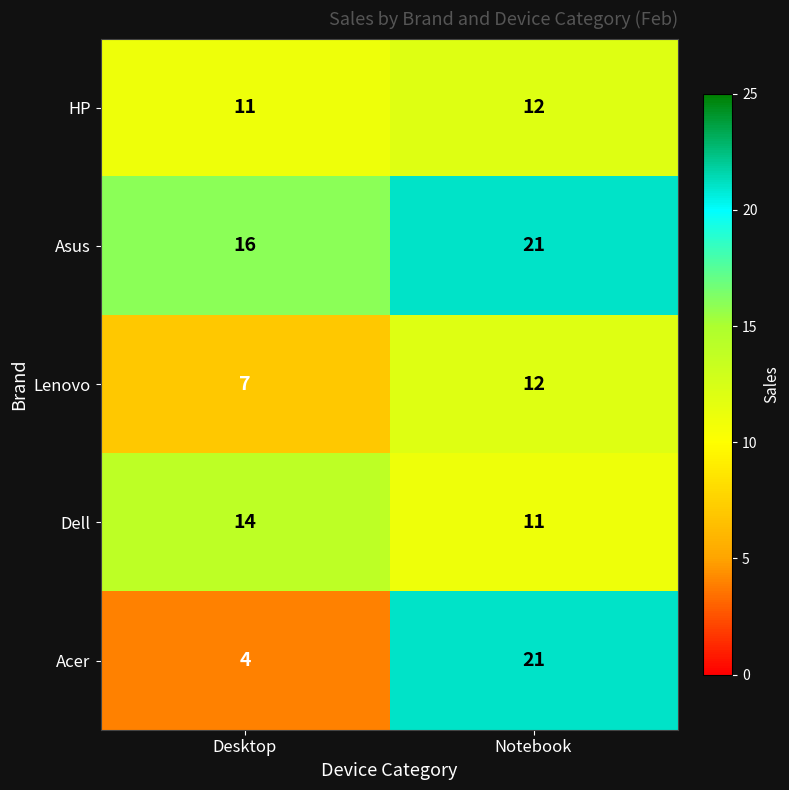

Which category has the highest value across all series?

Notebook